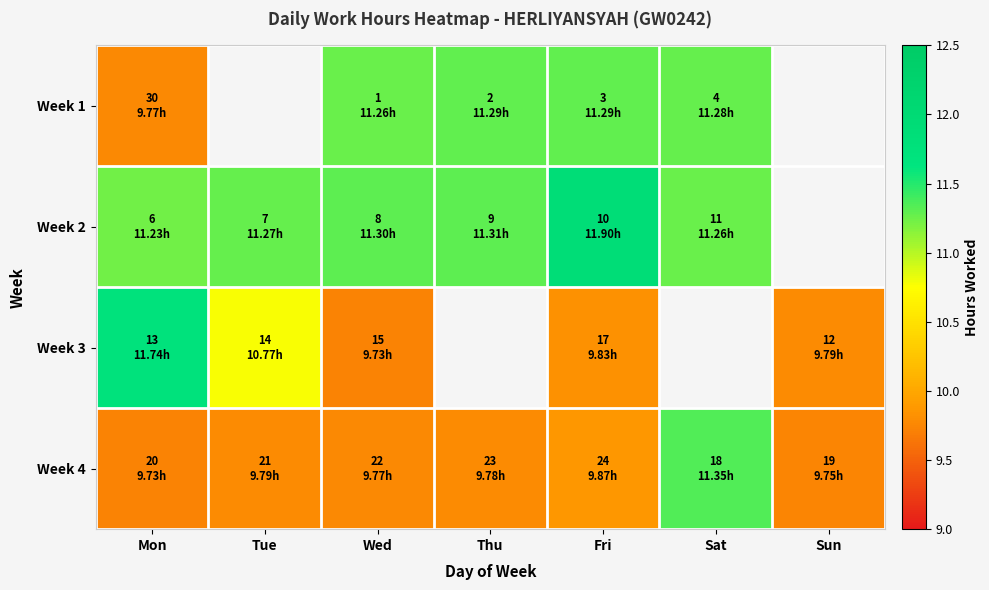

Which series has the largest range (max minus min)?

Week 3